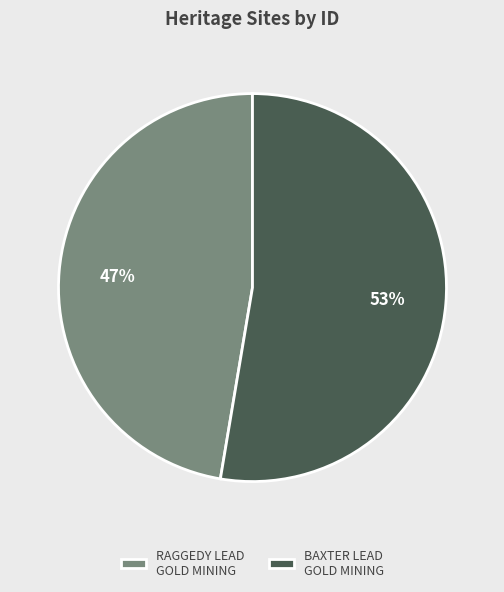

Approximately how many times larger is the value at BAXTER LEAD GOLD MINING compared to RAGGEDY LEAD GOLD MINING?

1.1